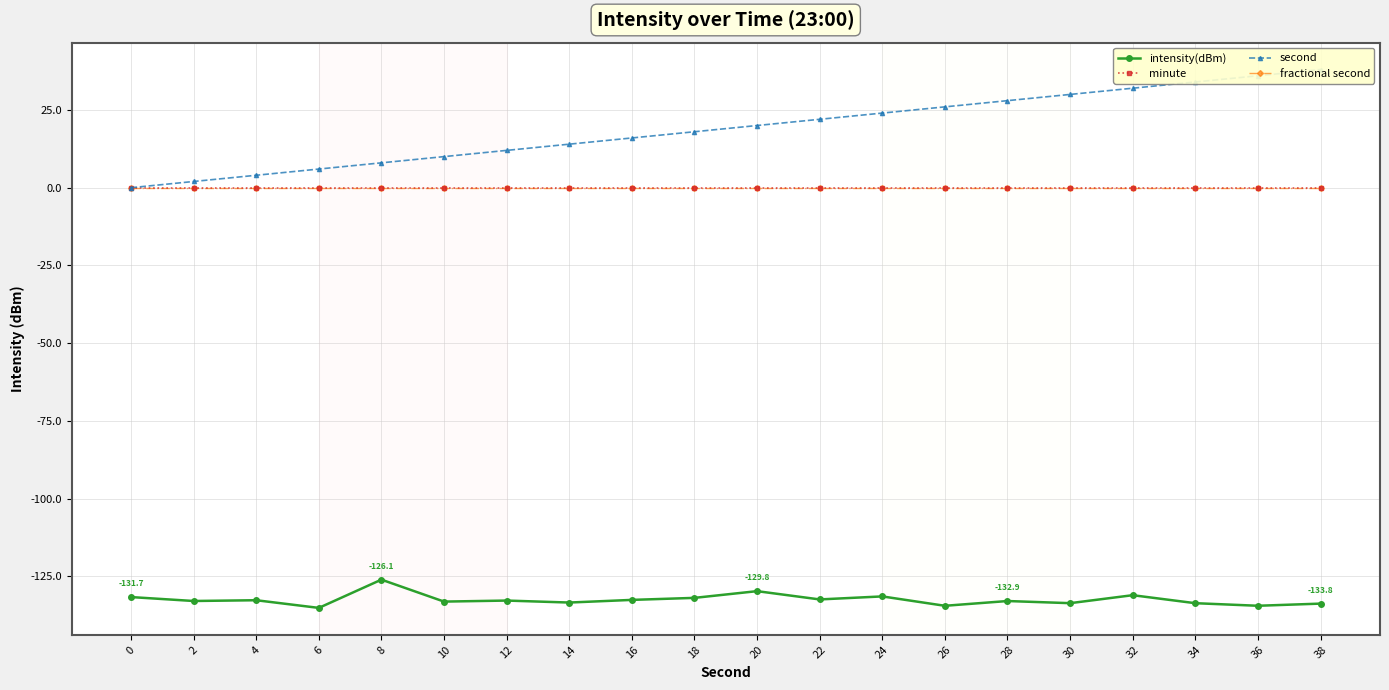

Which series has the largest total across all categories?

second